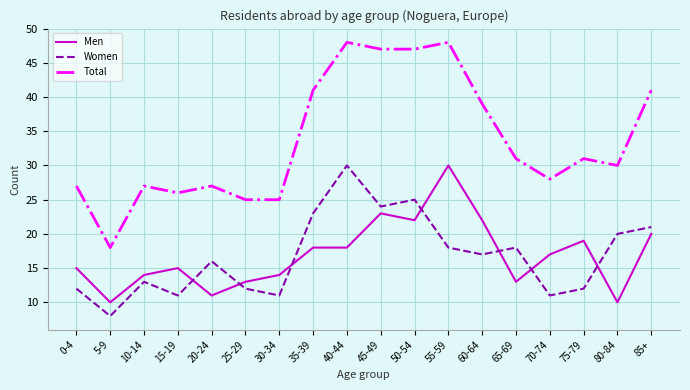

At 85+, list the series in order from smallest to largest.

Men, Women, Total